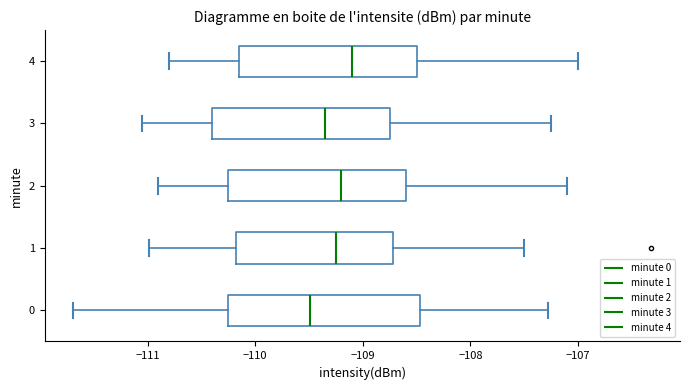

Which box is the widest, from its left edge to its right edge?

0